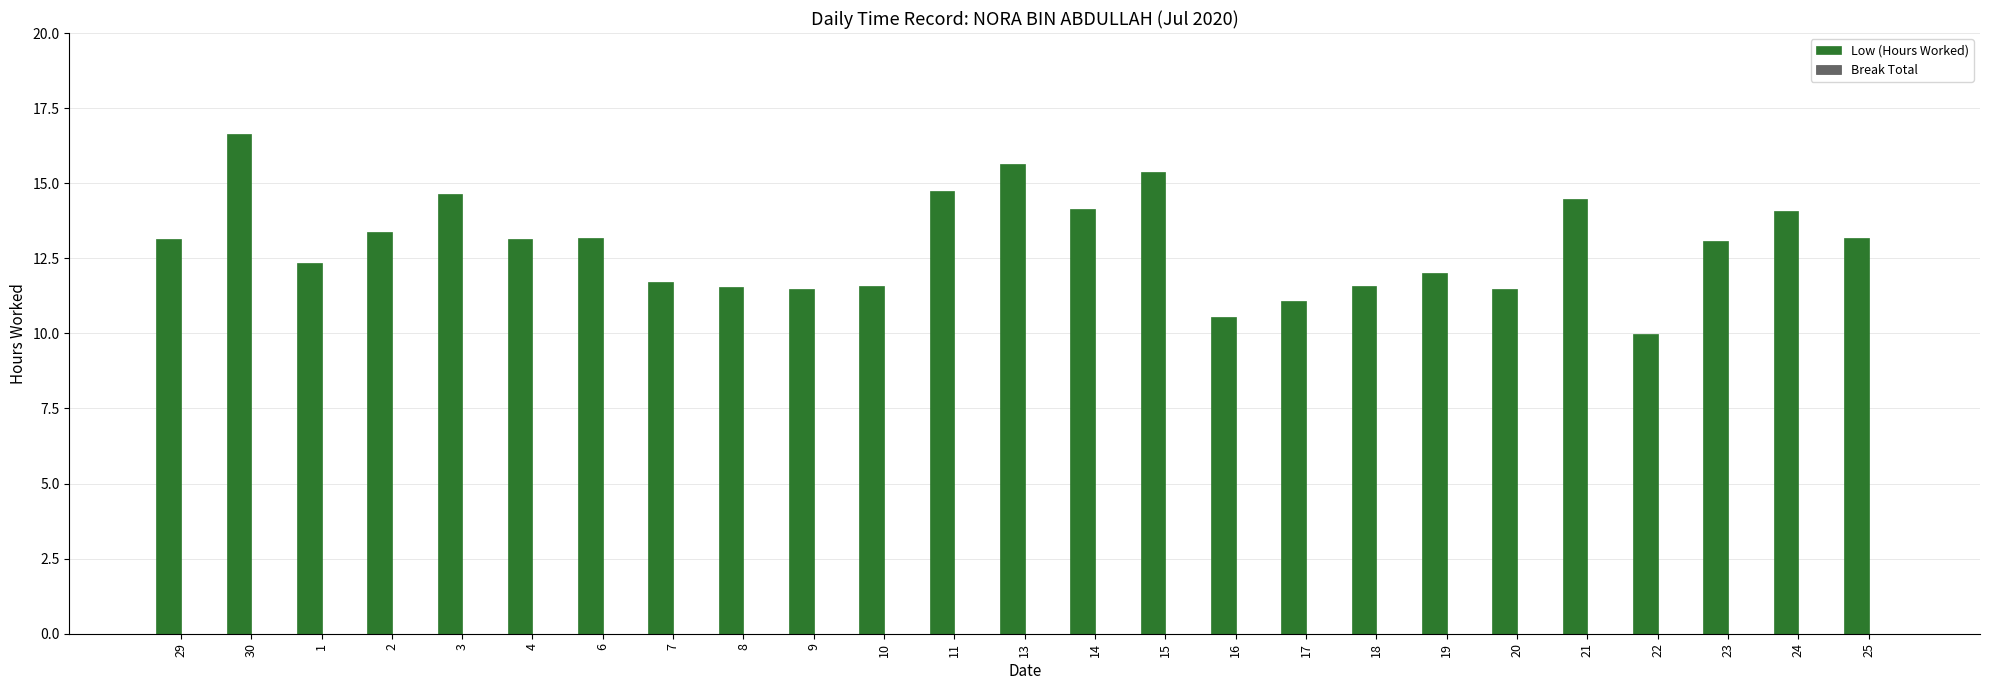

What is the label of the 21st bar from the left?

21